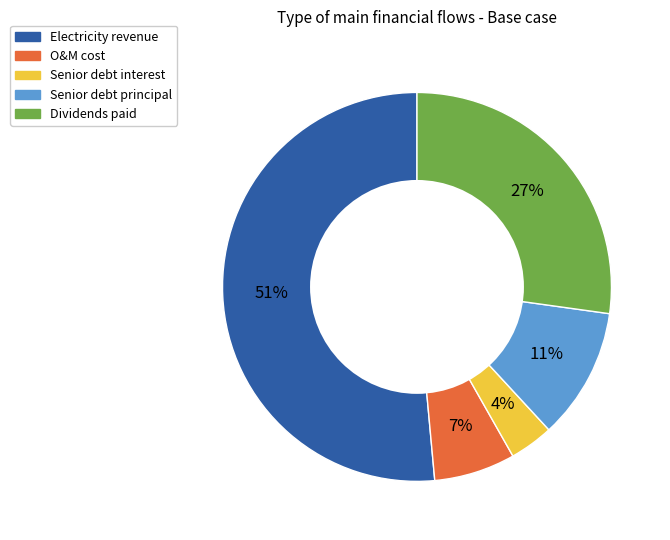

Which has a higher value, O&M cost or Dividends paid?

Dividends paid